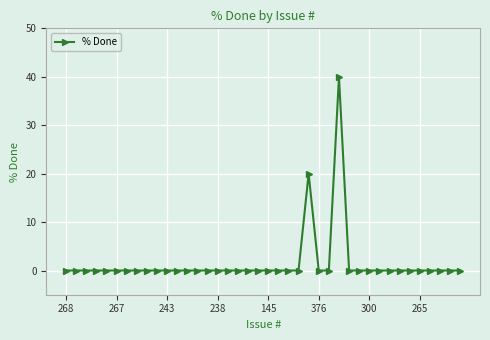

What is the maximum value shown in the chart?

40